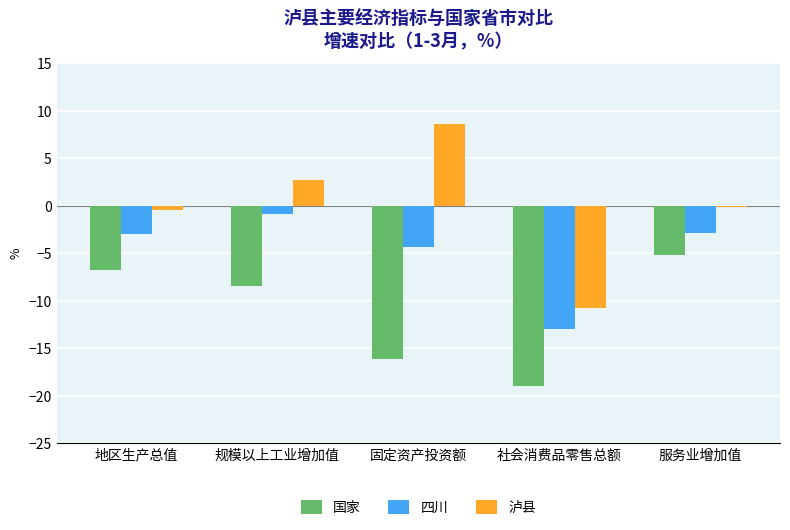

What value does the 国家 series have at 社会消费品零售总额?

-19.0